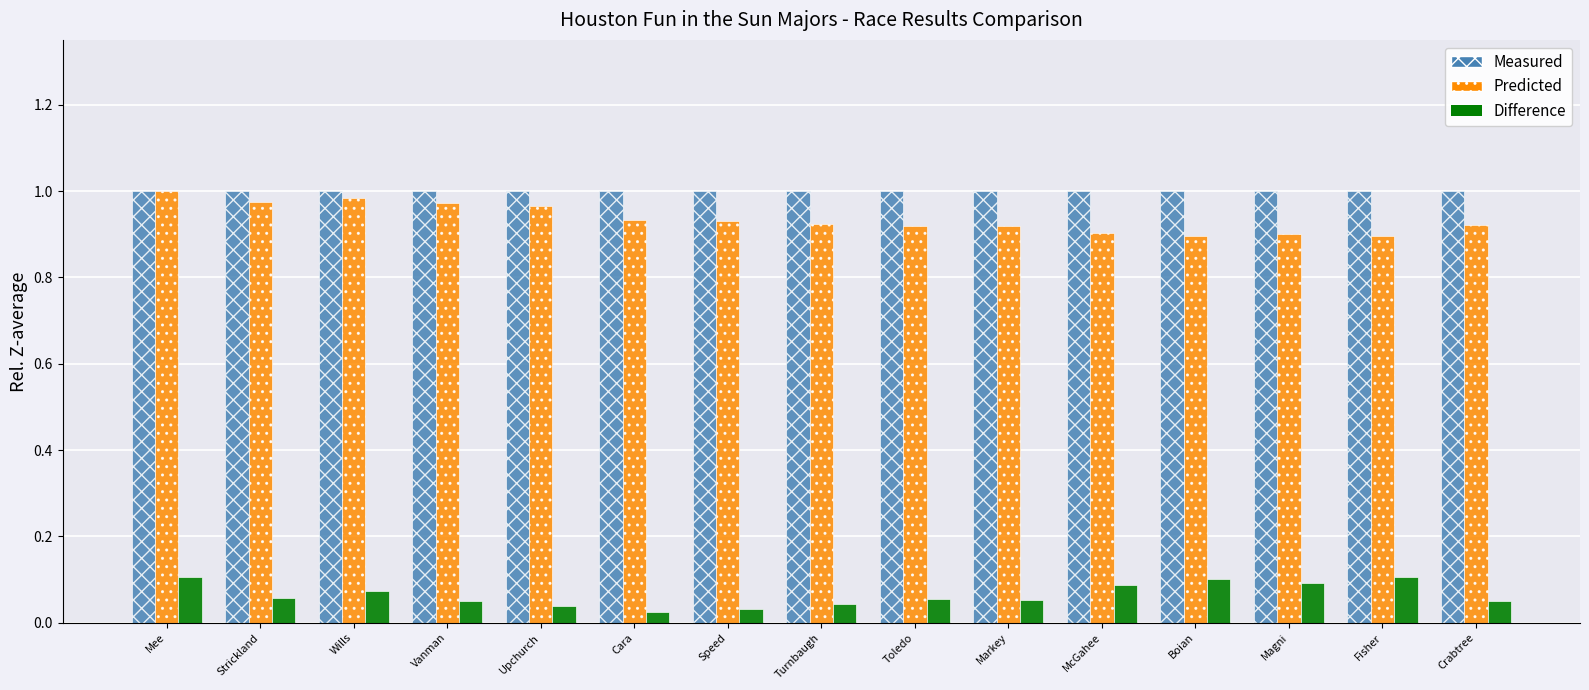

The Measured series shows 0.3 at Crabtree. True or false?

False